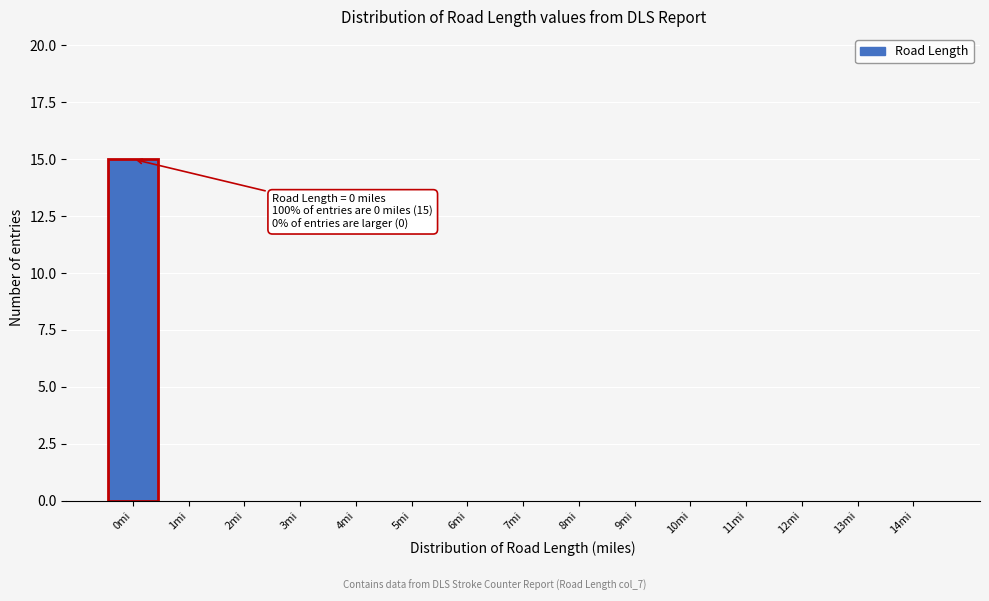

Reading left to right, list all the values displayed in this chart.

0mi=15	1mi=0	2mi=0	3mi=0	4mi=0	5mi=0	6mi=0	7mi=0	8mi=0	9mi=0	10mi=0	11mi=0	12mi=0	13mi=0	14mi=0